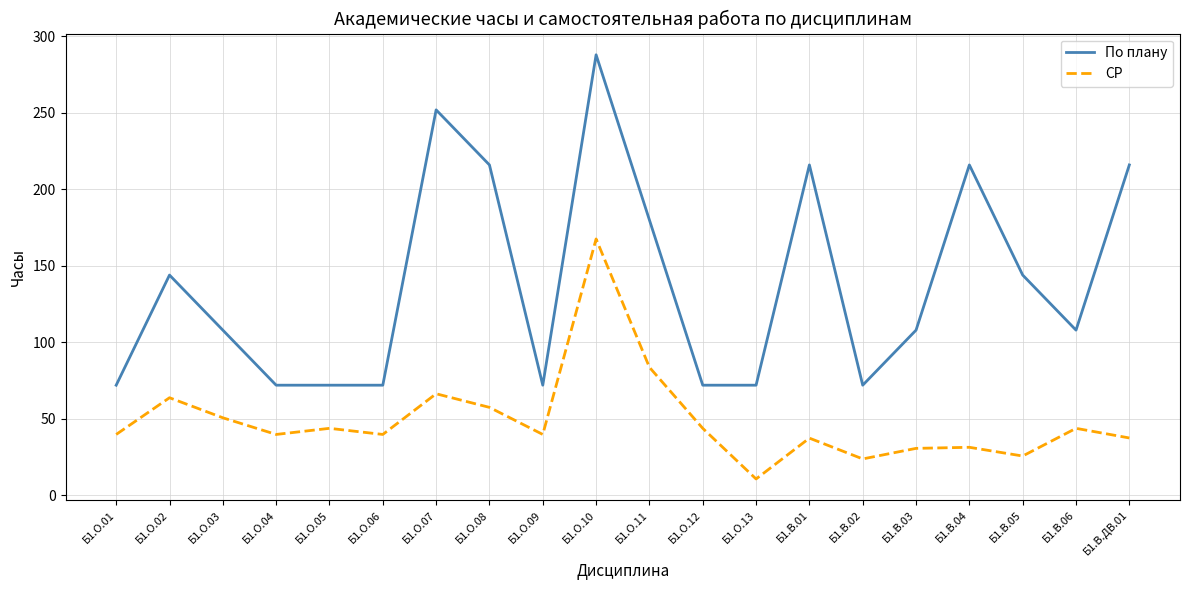

At Б1.О.09, list the series in order from largest to smallest.

По плану, СР